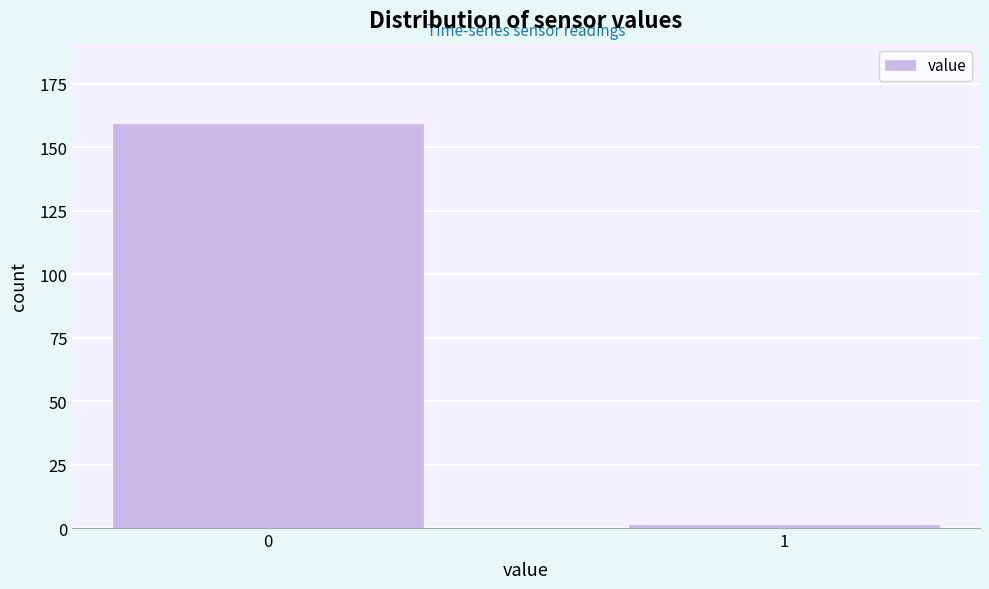

Reading left to right, transcribe all the data shown in this chart.

0=159	1=1